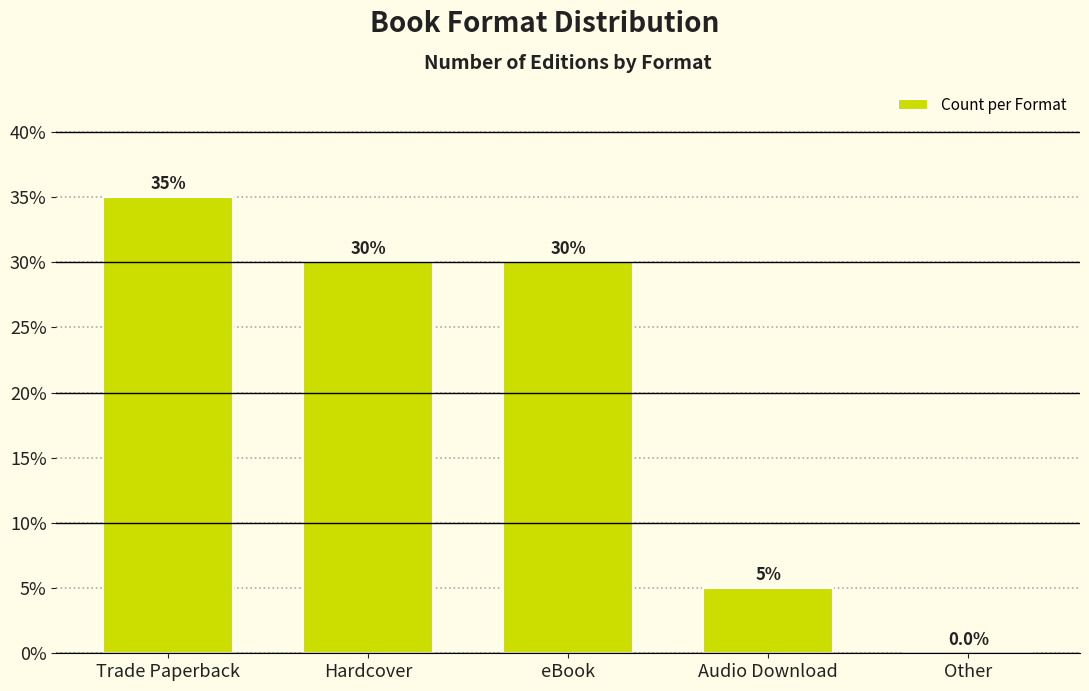

What is the maximum value shown in the chart?

35